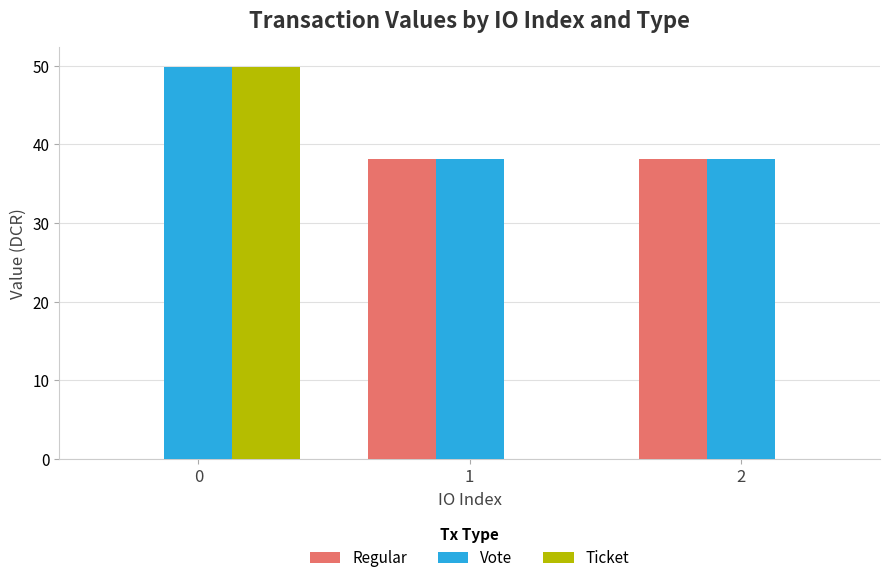

The Vote series shows 38.2 at 1. True or false?

True